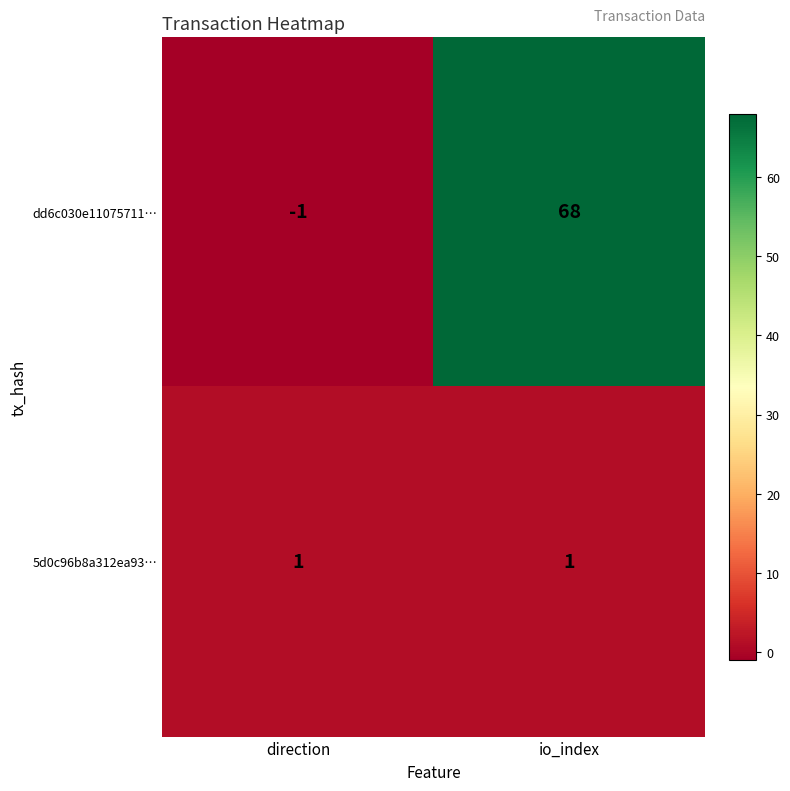

At how many categories does at least one series exceed 11?

1